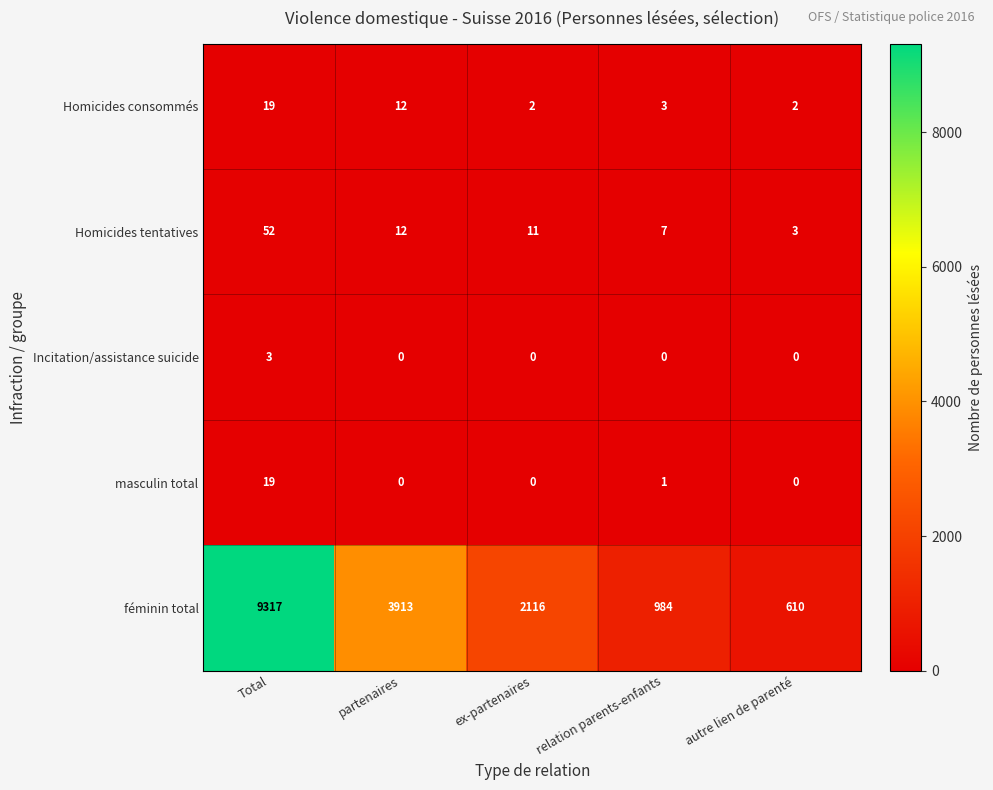

True or false: masculin total has a value of -11 at partenaires.

False